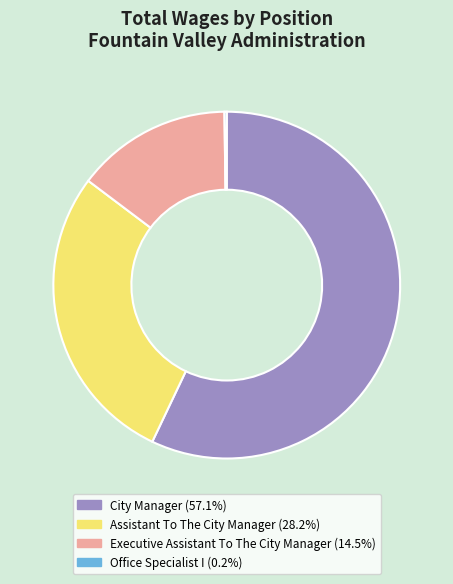

Which category has the biggest portion of the pie?

City Manager